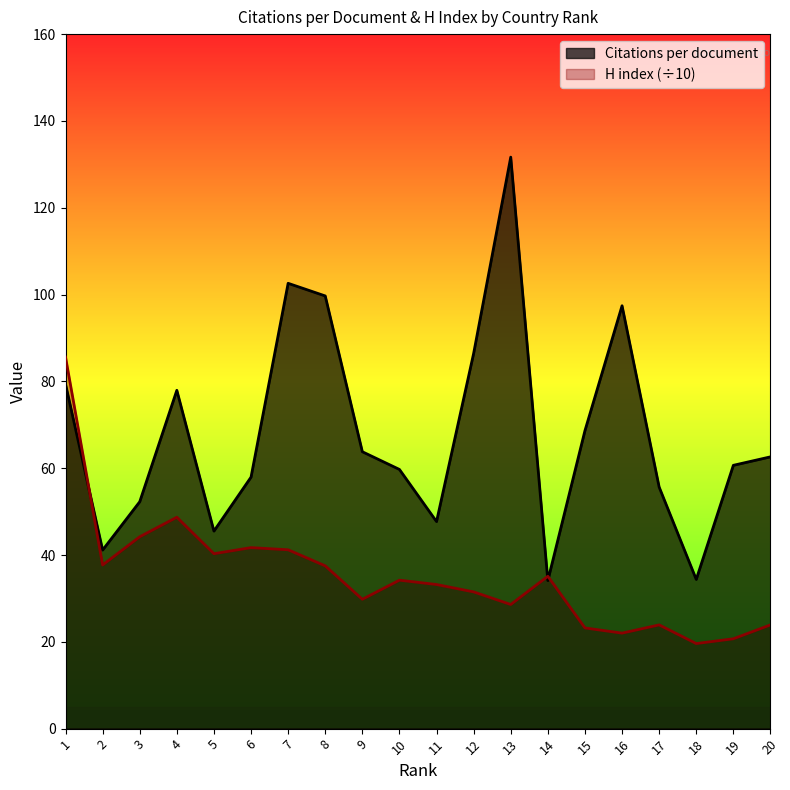

How many times do H index and Citations per document cross each other?

3